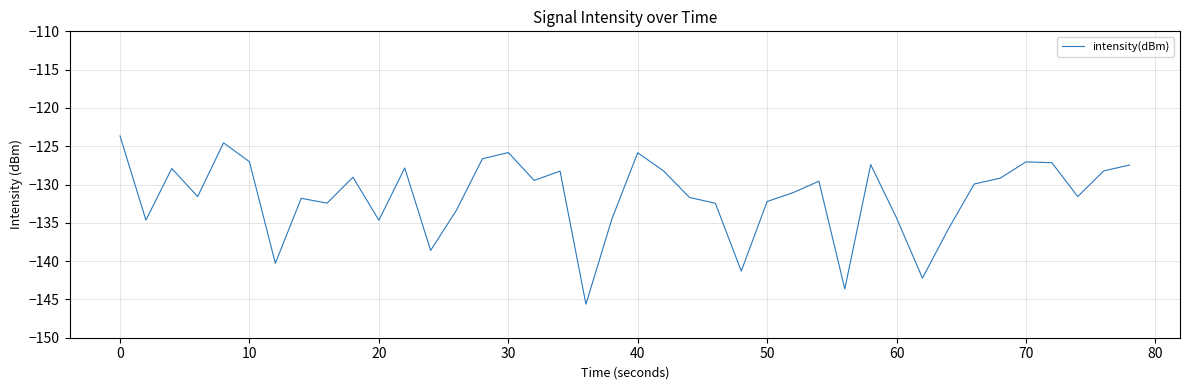

How many lines are shown in the chart?

1